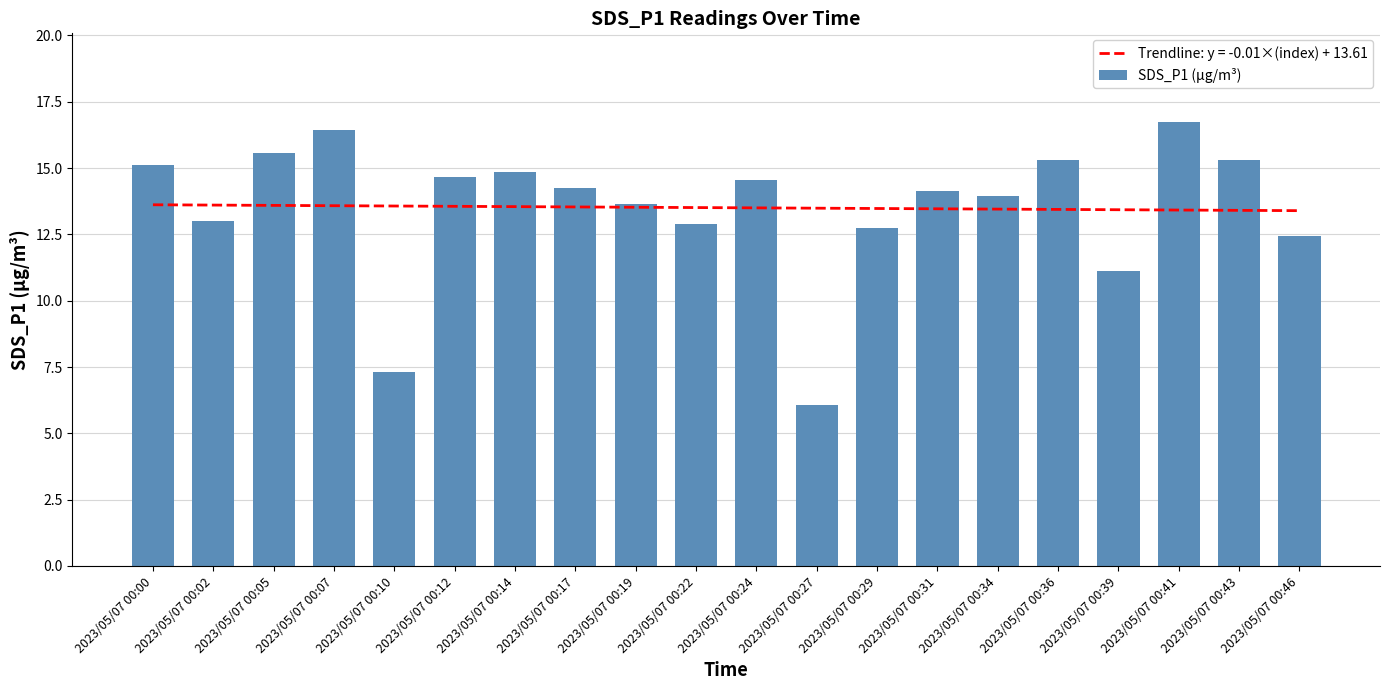

True or false: the data shows 25.7 at 2023/05/07 00:07.

False